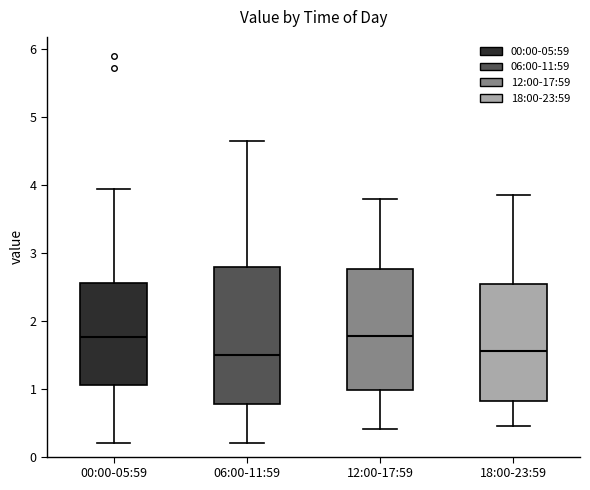

Which box is the tallest, from its lower edge to its upper edge?

06:00-11:59